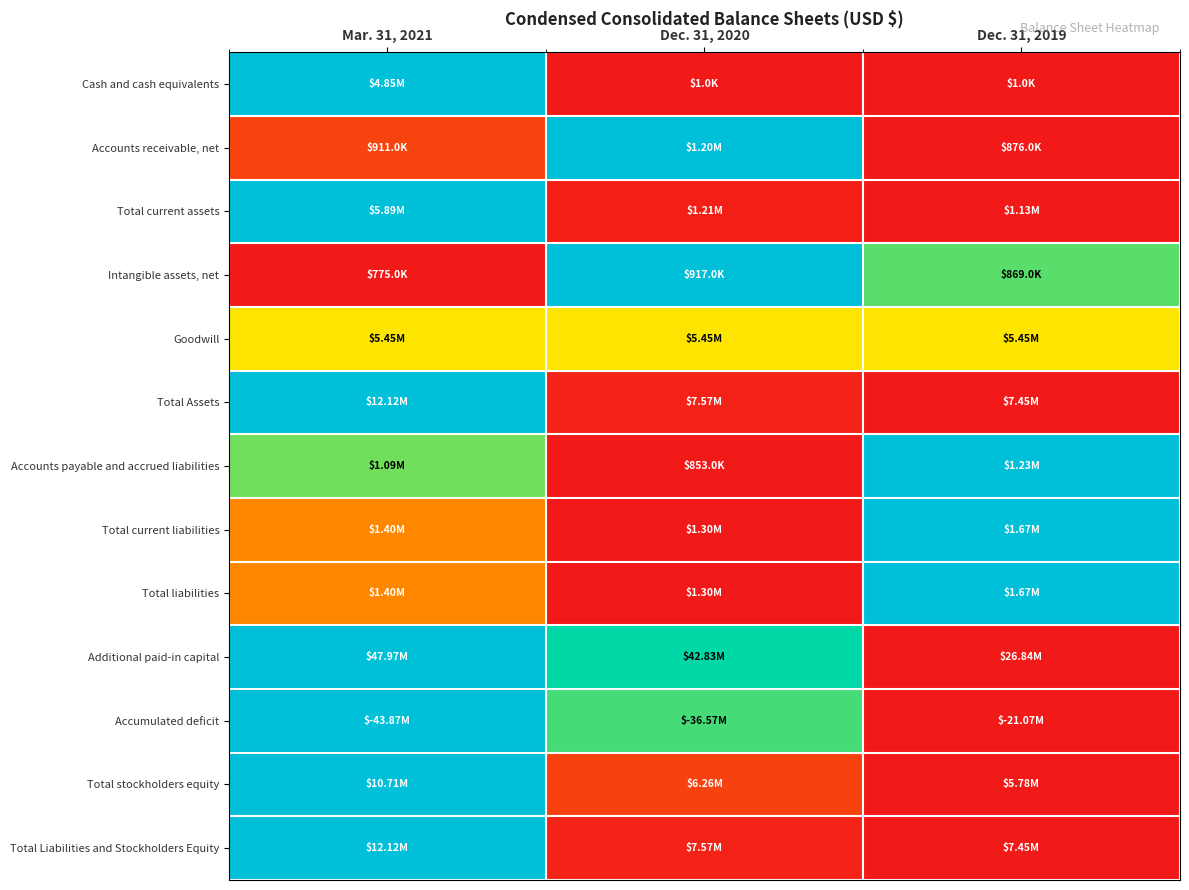

What is the spread (max minus min) of values at Dec. 31, 2020?

1.0